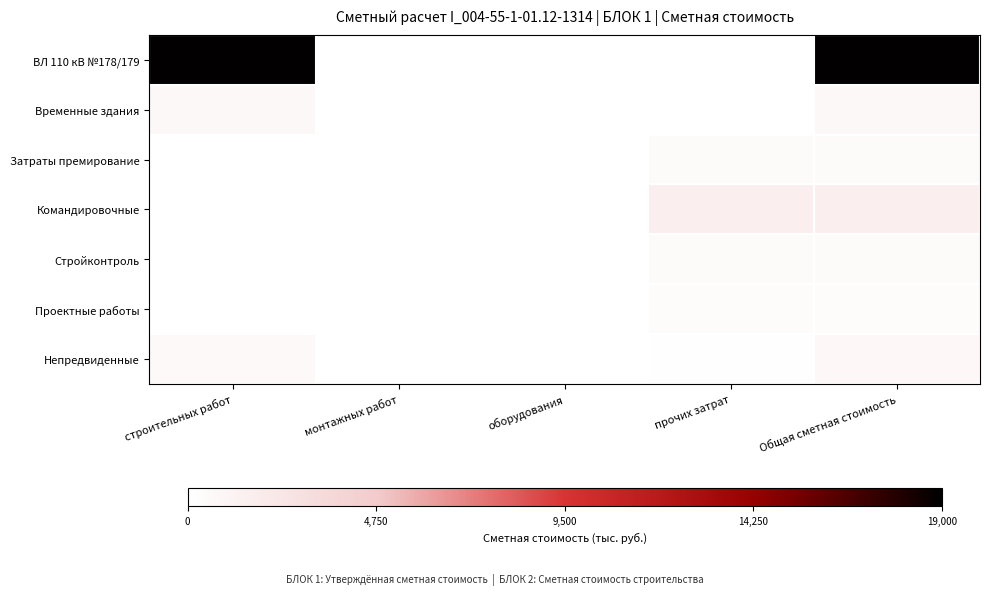

Reading right to left, transcribe all the data shown in this chart.

ВЛ 110 кВ №178/179: Общая сметная стоимость=18872.8	прочих затрат=0.0	оборудования=0.0	монтажных работ=0.0	строительных работ=18872.8
Временные здания: Общая сметная стоимость=622.8	прочих затрат=0.0	оборудования=0.0	монтажных работ=0.0	строительных работ=622.8
Затраты премирование: Общая сметная стоимость=477.6	прочих затрат=477.6	оборудования=0.0	монтажных работ=0.0	строительных работ=0.0
Командировочные: Общая сметная стоимость=1612.1	прочих затрат=1612.1	оборудования=0.0	монтажных работ=0.0	строительных работ=0.0
Стройконтроль: Общая сметная стоимость=461.9	прочих затрат=461.9	оборудования=0.0	монтажных работ=0.0	строительных работ=0.0
Проектные работы: Общая сметная стоимость=388.5	прочих затрат=388.5	оборудования=0.0	монтажных работ=0.0	строительных работ=0.0
Непредвиденные: Общая сметная стоимость=673.1	прочих затрат=88.2	оборудования=0.0	монтажных работ=0.0	строительных работ=584.9